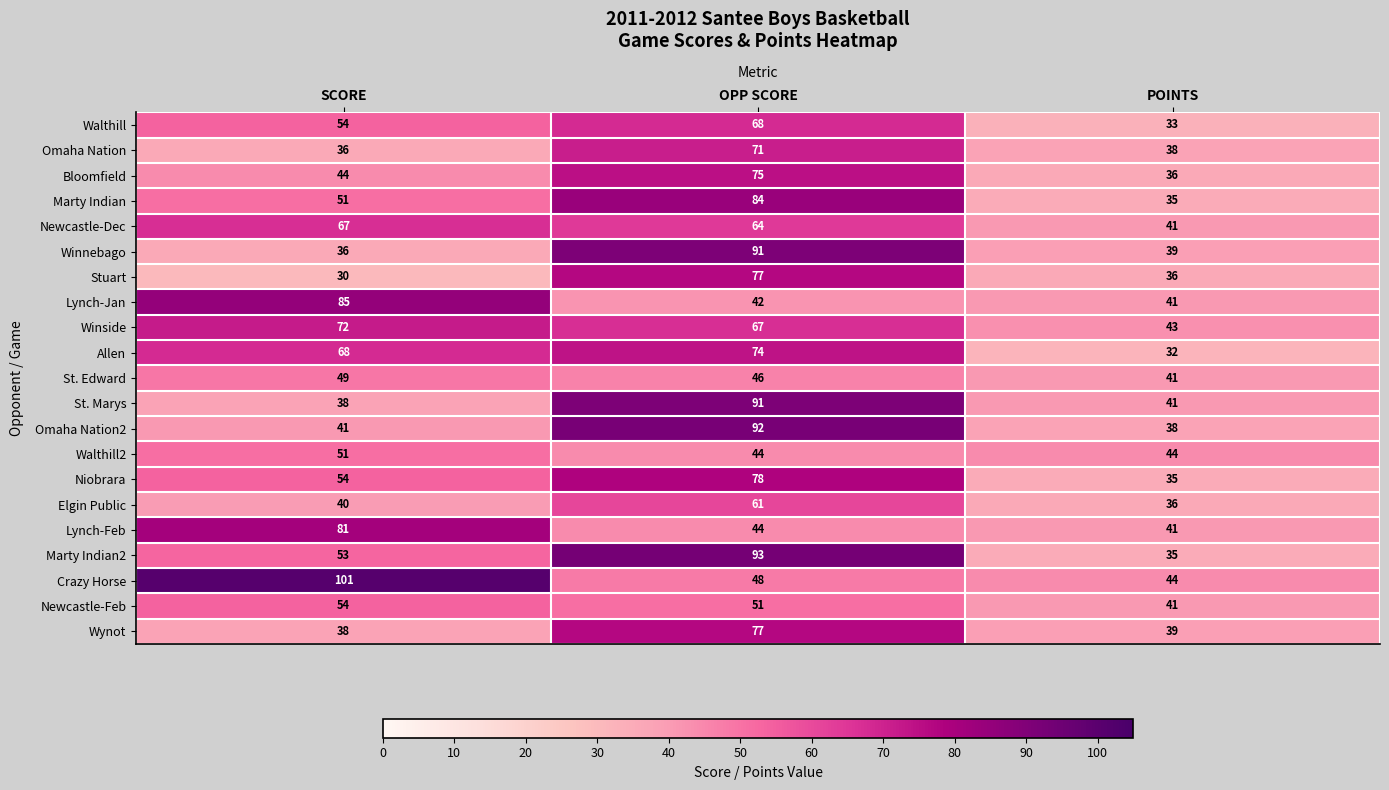

True or false: Allen has a value of 102 at OPP SCORE.

False